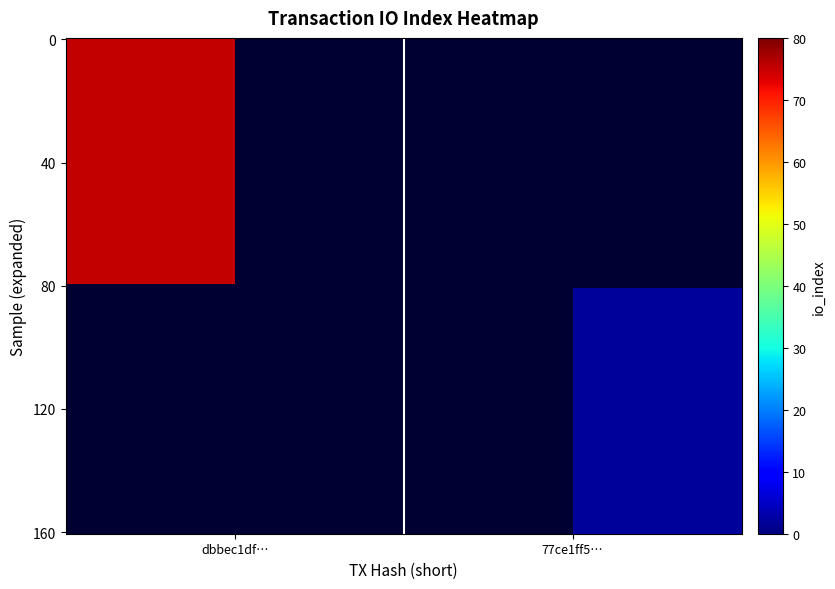

Which series has the largest range (max minus min)?

dbbec1df